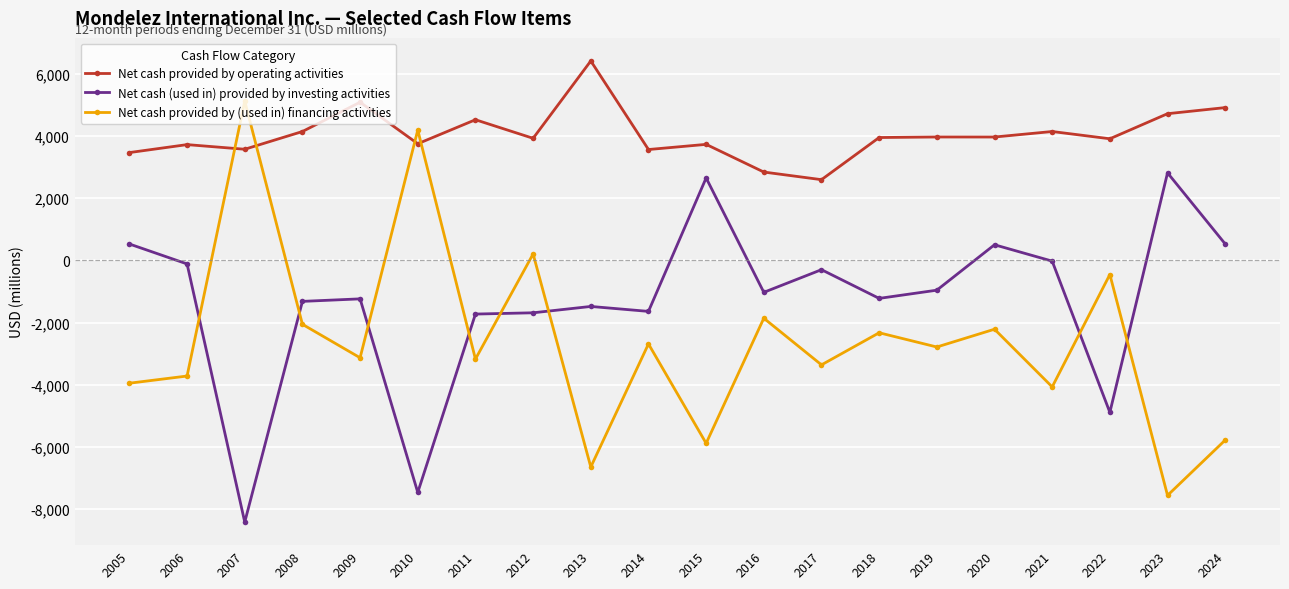

Which series changed the most between 2012 and 2022?

Net cash (used in) provided by investing activities